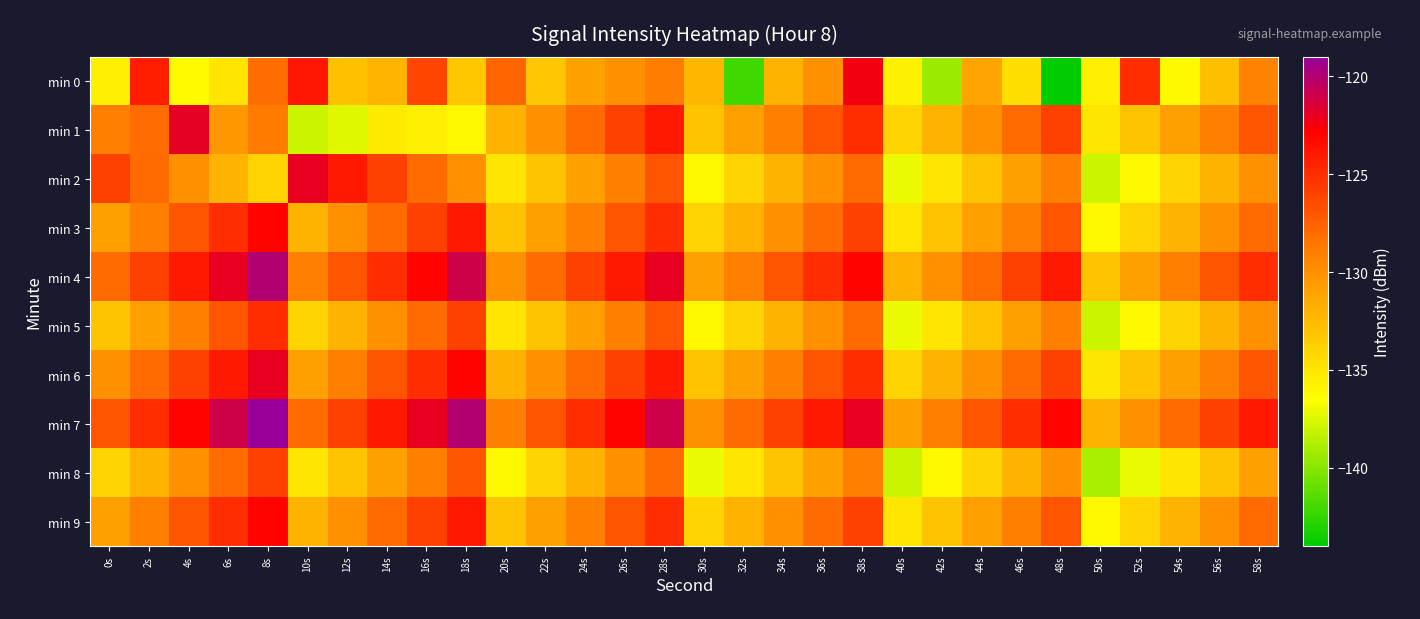

Reading left to right, list all the values displayed in this chart.

min 0: 0s=-135.6	2s=-124.2	4s=-136.2	6s=-135.1	8s=-128.1	10s=-123.9	12s=-132.8	14s=-132.2	16s=-126.2	18s=-133.2	20s=-127.8	22s=-133.1	24s=-131.1	26s=-130.0	28s=-128.9	30s=-132.3	32s=-142.0	34s=-132.0	36s=-130.1	38s=-122.4	40s=-135.7	42s=-139.3	44s=-131.2	46s=-134.6	48s=-144.0	50s=-135.6	52s=-125.0	54s=-136.1	56s=-132.7	58s=-129.2
min 1: 0s=-129.0	2s=-128.1	4s=-121.9	6s=-130.5	8s=-128.8	10s=-138.0	12s=-137.4	14s=-135.4	16s=-135.7	18s=-136.1	20s=-132.0	22s=-130.0	24s=-128.0	26s=-126.0	28s=-124.0	30s=-133.0	32s=-131.0	34s=-129.0	36s=-127.0	38s=-125.0	40s=-134.0	42s=-132.0	44s=-130.0	46s=-128.0	48s=-126.0	50s=-135.0	52s=-133.0	54s=-131.0	56s=-129.0	58s=-127.0
min 2: 0s=-126.0	2s=-128.0	4s=-130.0	6s=-132.0	8s=-134.0	10s=-122.0	12s=-124.0	14s=-126.0	16s=-128.0	18s=-130.0	20s=-135.0	22s=-133.0	24s=-131.0	26s=-129.0	28s=-127.0	30s=-136.0	32s=-134.0	34s=-132.0	36s=-130.0	38s=-128.0	40s=-137.0	42s=-135.0	44s=-133.0	46s=-131.0	48s=-129.0	50s=-138.0	52s=-136.0	54s=-134.0	56s=-132.0	58s=-130.0
min 3: 0s=-131.0	2s=-129.0	4s=-127.0	6s=-125.0	8s=-123.0	10s=-132.0	12s=-130.0	14s=-128.0	16s=-126.0	18s=-124.0	20s=-133.0	22s=-131.0	24s=-129.0	26s=-127.0	28s=-125.0	30s=-134.0	32s=-132.0	34s=-130.0	36s=-128.0	38s=-126.0	40s=-135.0	42s=-133.0	44s=-131.0	46s=-129.0	48s=-127.0	50s=-136.0	52s=-134.0	54s=-132.0	56s=-130.0	58s=-128.0
min 4: 0s=-128.0	2s=-126.0	4s=-124.0	6s=-122.0	8s=-120.0	10s=-129.0	12s=-127.0	14s=-125.0	16s=-123.0	18s=-121.0	20s=-130.0	22s=-128.0	24s=-126.0	26s=-124.0	28s=-122.0	30s=-131.0	32s=-129.0	34s=-127.0	36s=-125.0	38s=-123.0	40s=-132.0	42s=-130.0	44s=-128.0	46s=-126.0	48s=-124.0	50s=-133.0	52s=-131.0	54s=-129.0	56s=-127.0	58s=-125.0
min 5: 0s=-133.0	2s=-131.0	4s=-129.0	6s=-127.0	8s=-125.0	10s=-134.0	12s=-132.0	14s=-130.0	16s=-128.0	18s=-126.0	20s=-135.0	22s=-133.0	24s=-131.0	26s=-129.0	28s=-127.0	30s=-136.0	32s=-134.0	34s=-132.0	36s=-130.0	38s=-128.0	40s=-137.0	42s=-135.0	44s=-133.0	46s=-131.0	48s=-129.0	50s=-138.0	52s=-136.0	54s=-134.0	56s=-132.0	58s=-130.0
min 6: 0s=-130.0	2s=-128.0	4s=-126.0	6s=-124.0	8s=-122.0	10s=-131.0	12s=-129.0	14s=-127.0	16s=-125.0	18s=-123.0	20s=-132.0	22s=-130.0	24s=-128.0	26s=-126.0	28s=-124.0	30s=-133.0	32s=-131.0	34s=-129.0	36s=-127.0	38s=-125.0	40s=-134.0	42s=-132.0	44s=-130.0	46s=-128.0	48s=-126.0	50s=-135.0	52s=-133.0	54s=-131.0	56s=-129.0	58s=-127.0
min 7: 0s=-127.0	2s=-125.0	4s=-123.0	6s=-121.0	8s=-119.0	10s=-128.0	12s=-126.0	14s=-124.0	16s=-122.0	18s=-120.0	20s=-129.0	22s=-127.0	24s=-125.0	26s=-123.0	28s=-121.0	30s=-130.0	32s=-128.0	34s=-126.0	36s=-124.0	38s=-122.0	40s=-131.0	42s=-129.0	44s=-127.0	46s=-125.0	48s=-123.0	50s=-132.0	52s=-130.0	54s=-128.0	56s=-126.0	58s=-124.0
min 8: 0s=-134.0	2s=-132.0	4s=-130.0	6s=-128.0	8s=-126.0	10s=-135.0	12s=-133.0	14s=-131.0	16s=-129.0	18s=-127.0	20s=-136.0	22s=-134.0	24s=-132.0	26s=-130.0	28s=-128.0	30s=-137.0	32s=-135.0	34s=-133.0	36s=-131.0	38s=-129.0	40s=-138.0	42s=-136.0	44s=-134.0	46s=-132.0	48s=-130.0	50s=-139.0	52s=-137.0	54s=-135.0	56s=-133.0	58s=-131.0
min 9: 0s=-131.0	2s=-129.0	4s=-127.0	6s=-125.0	8s=-123.0	10s=-132.0	12s=-130.0	14s=-128.0	16s=-126.0	18s=-124.0	20s=-133.0	22s=-131.0	24s=-129.0	26s=-127.0	28s=-125.0	30s=-134.0	32s=-132.0	34s=-130.0	36s=-128.0	38s=-126.0	40s=-135.0	42s=-133.0	44s=-131.0	46s=-129.0	48s=-127.0	50s=-136.0	52s=-134.0	54s=-132.0	56s=-130.0	58s=-128.0